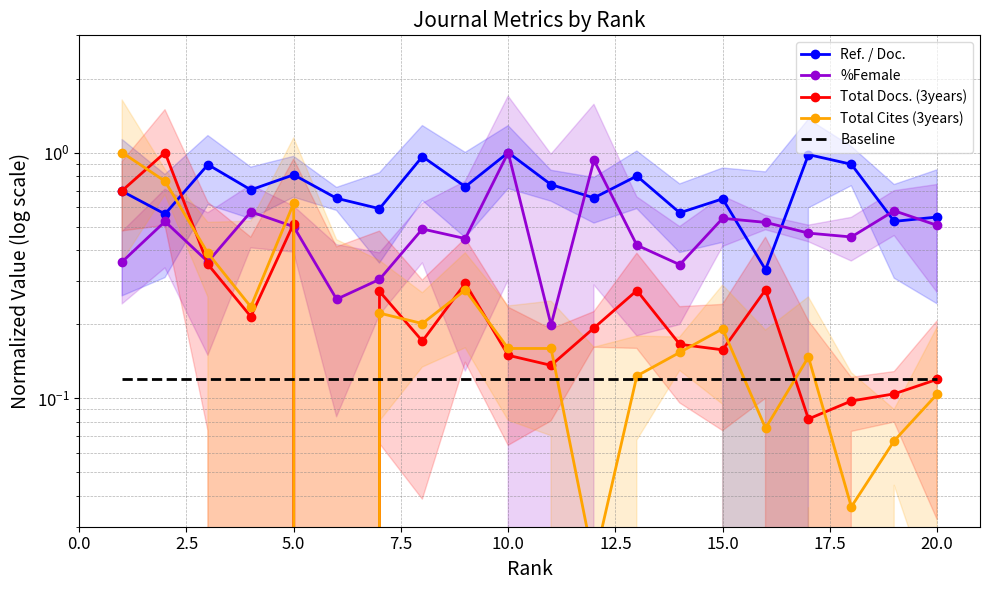

True or false: Baseline has more than 0 points higher than both neighbors.

False